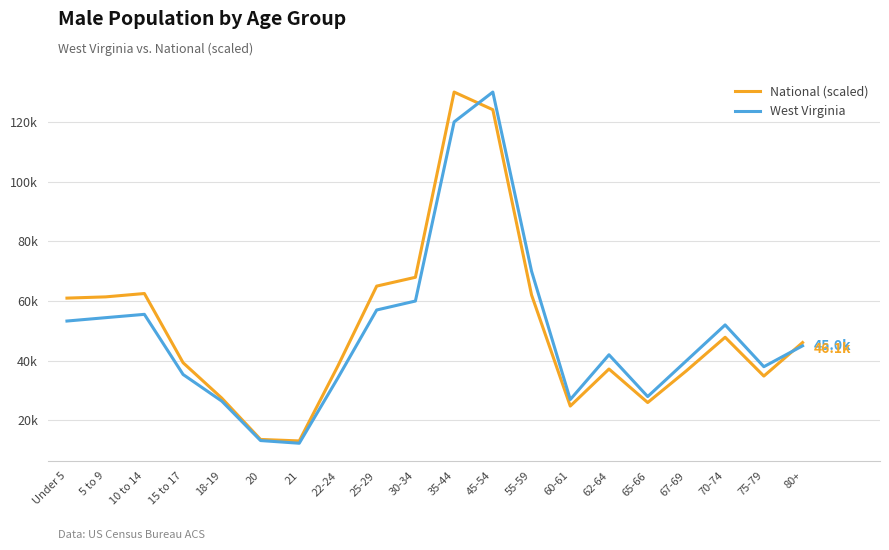

Reading left to right, list all the values displayed in this chart.

National (scaled): 61.0	61.4	62.5	39.3	27.5	13.6	13.1	38.3	65.0	68.0	130.0	124.1	62.0	24.8	37.2	26.0	36.6	47.9	34.9	46.1
West Virginia: 53.3	54.4	55.5	35.4	26.5	13.3	12.4	34.3	57.0	60.0	120.0	130.0	70.0	27.0	42.0	28.0	40.0	52.0	38.0	45.0